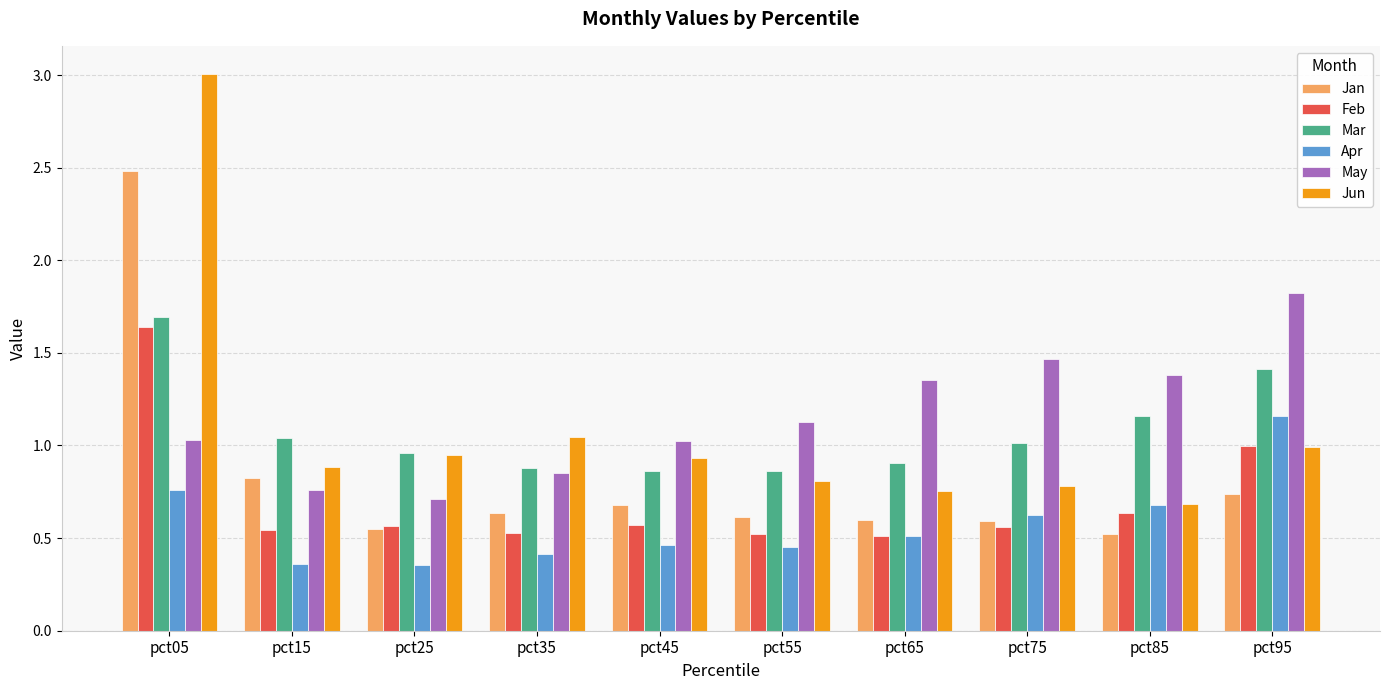

Which series has the widest spread of values?

Jun